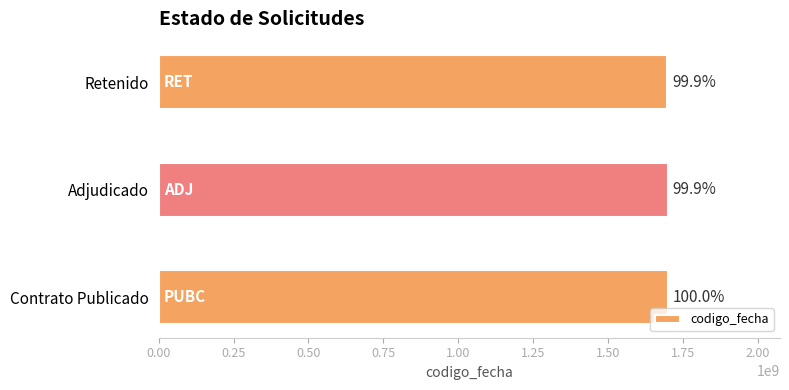

Are the bars horizontal?

Yes